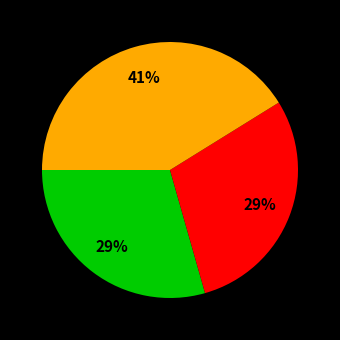

To the nearest percent, what is the difference between the largest and smallest slice percentages?

12%